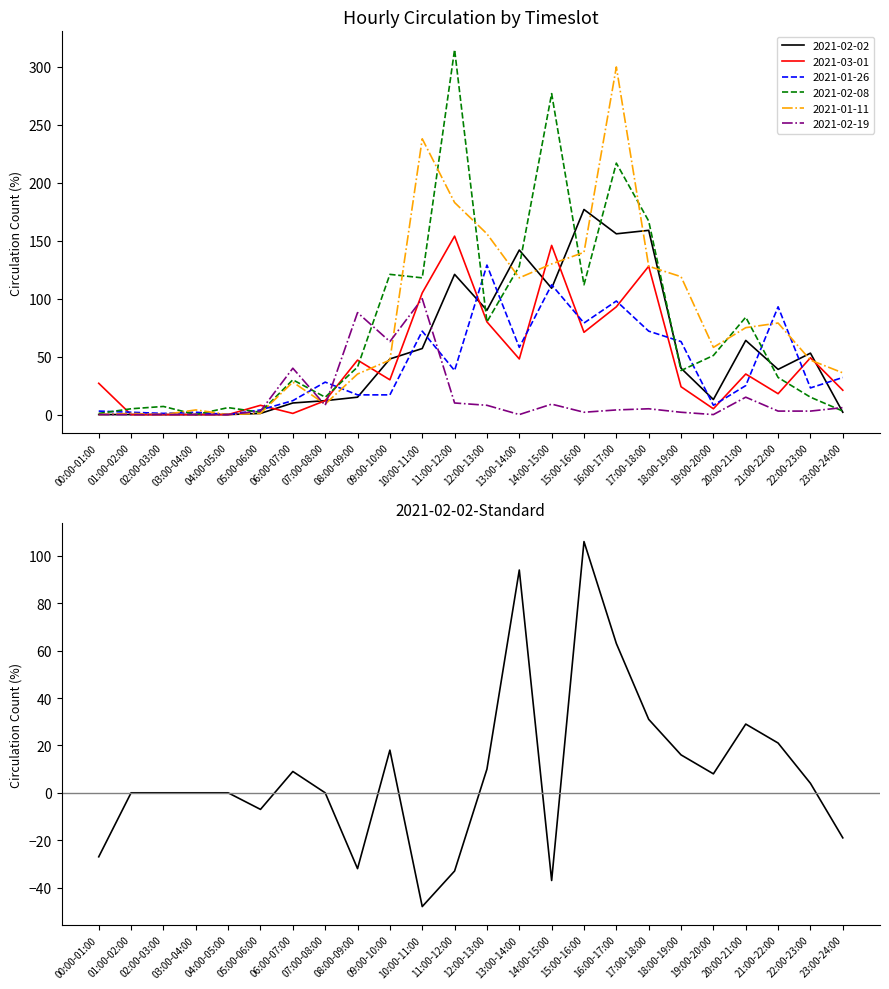

The 2021-01-26 series shows 38 at 11:00-12:00. True or false?

True